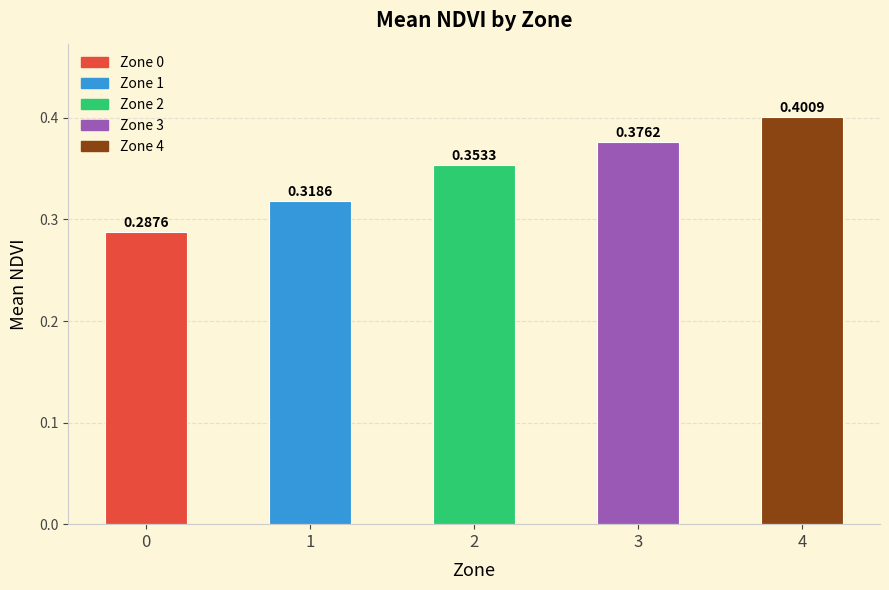

Rank the categories by value from highest to lowest.

4, 3, 2, 1, 0